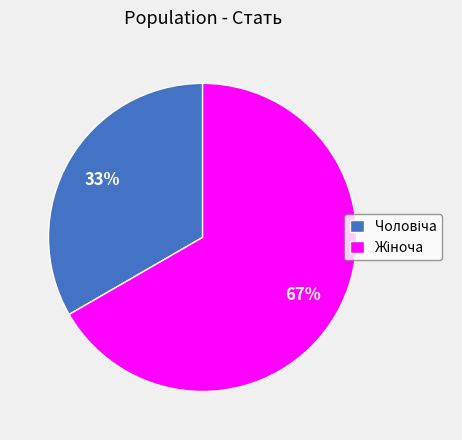

To the nearest percent, what is the average slice percentage?

50%